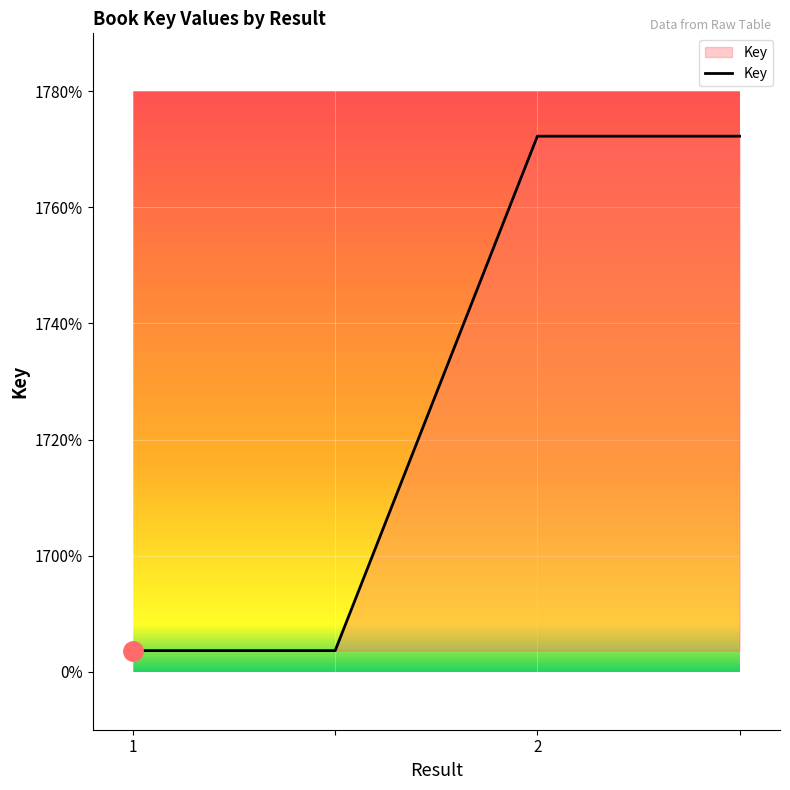

What is the difference between the maximum and minimum values?

8864578